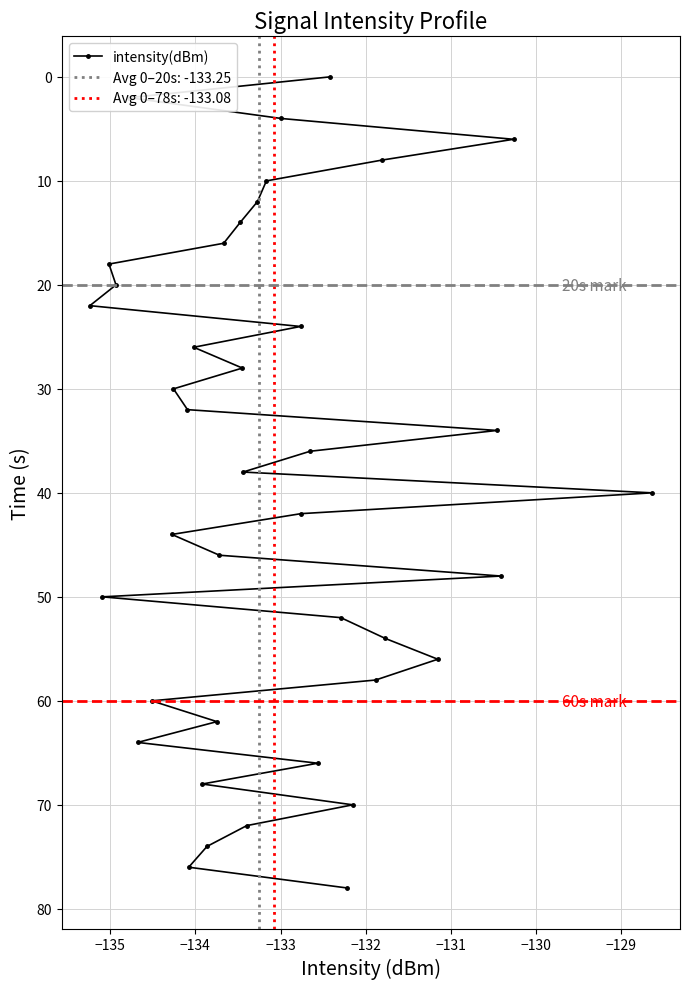

What is the maximum value for intensity(dBm)?

78